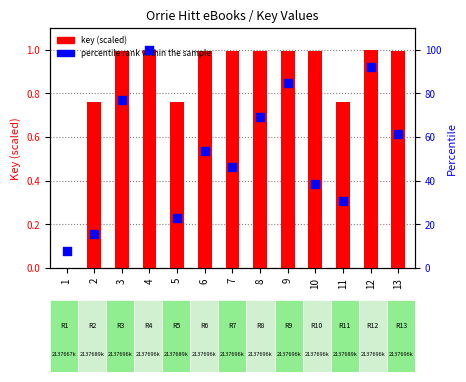

At which category is the sum across all series the highest?

4